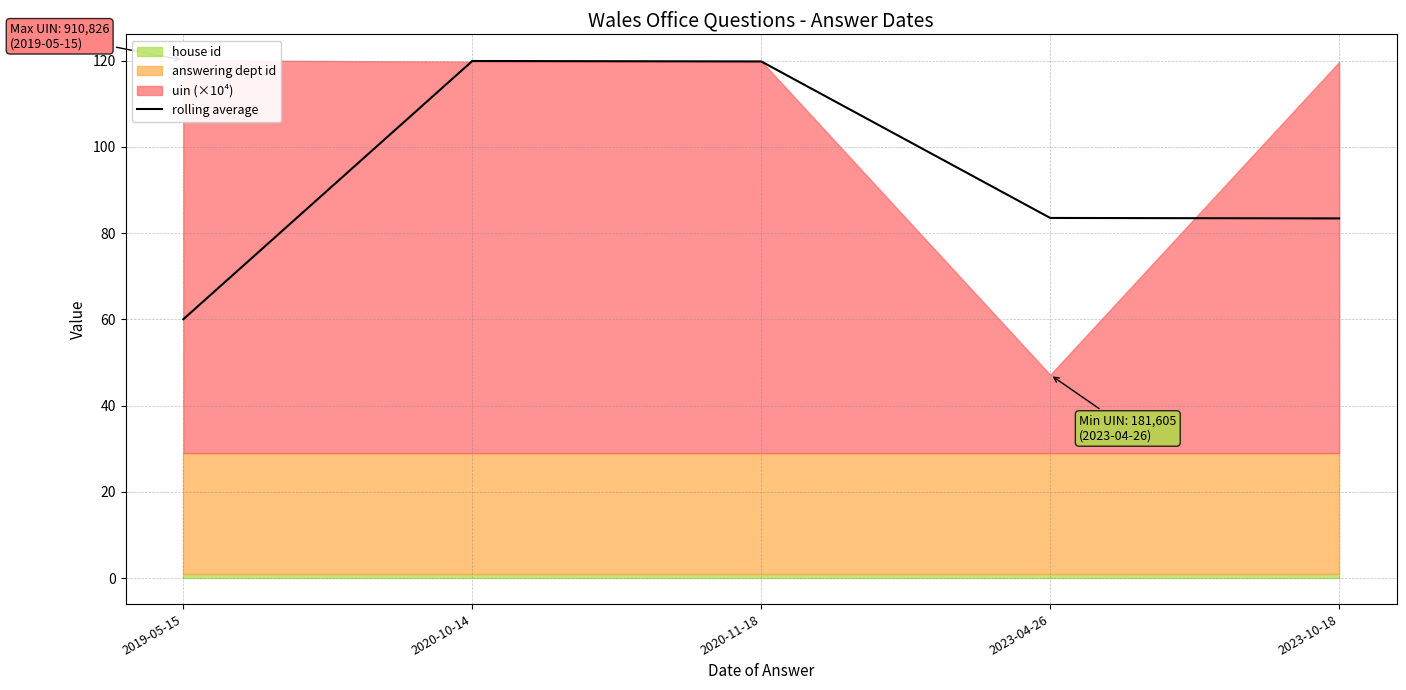

True or false: the data shows 36.6 at 2020-10-14.

False